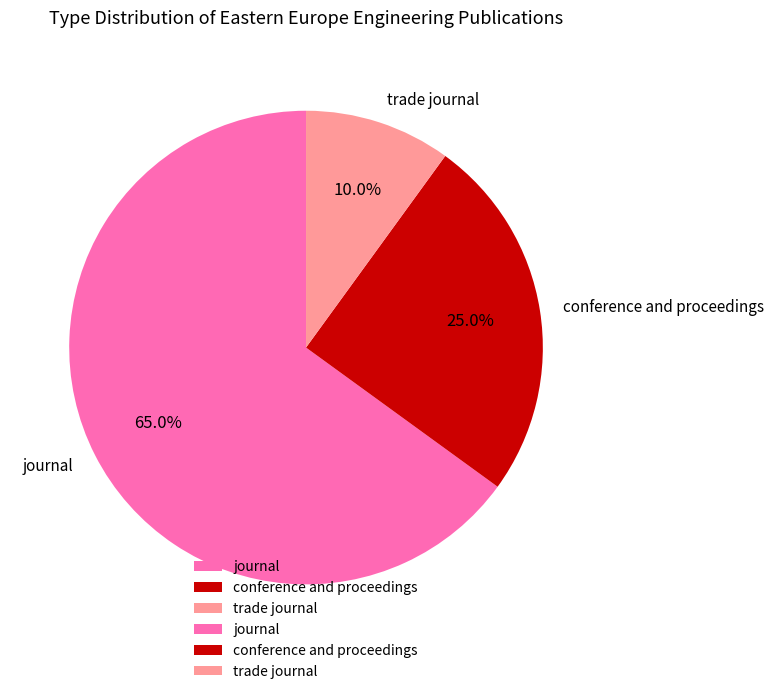

What portion of the pie excludes journal?

35.0%